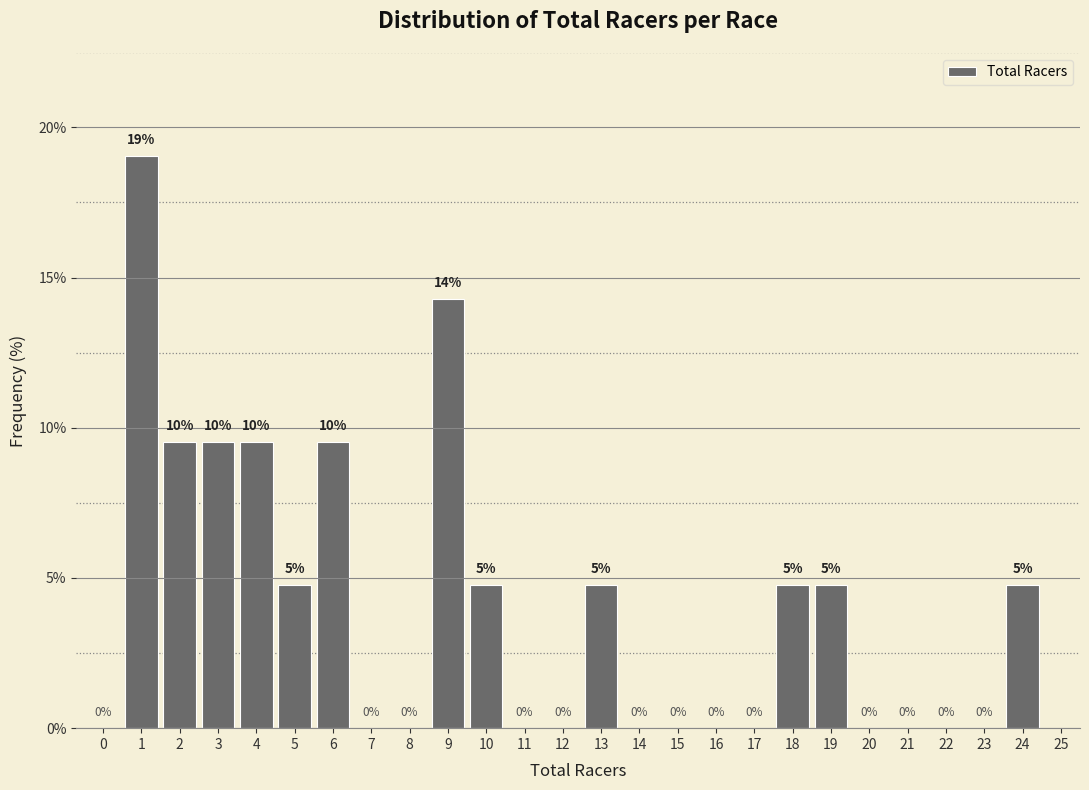

Is it true that the value at 11 is 0.0?

True